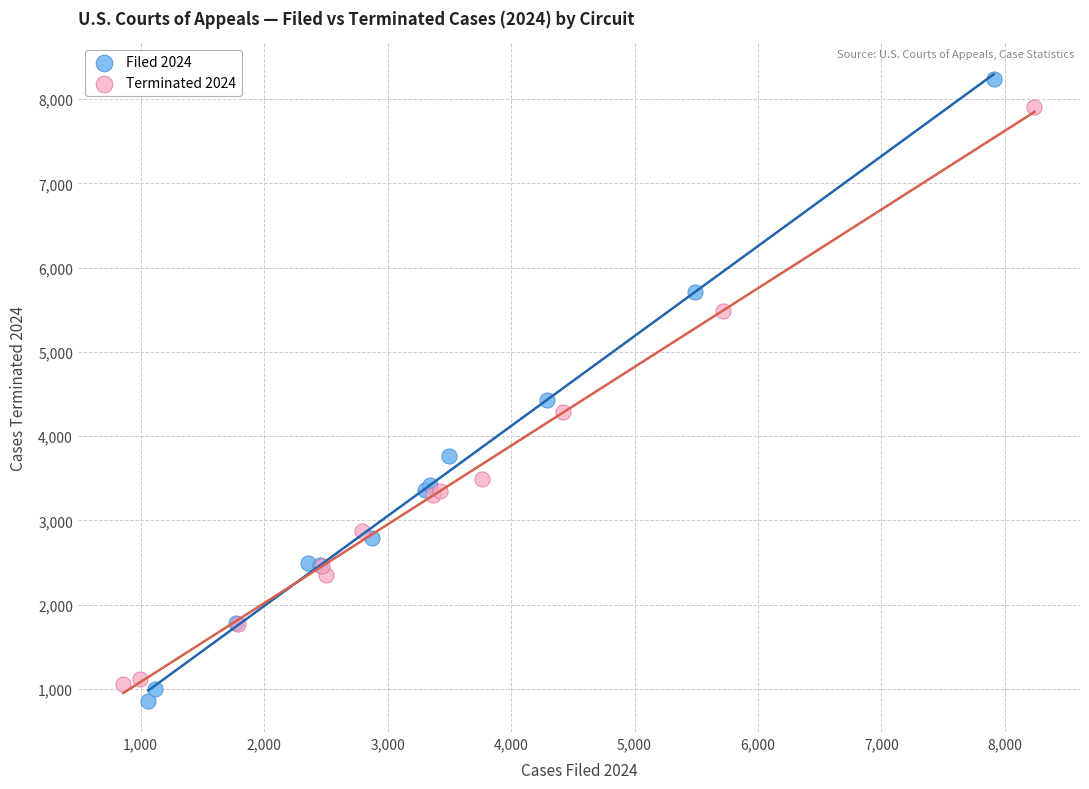

What are all the series names shown in the legend?

Filed 2024, Terminated 2024